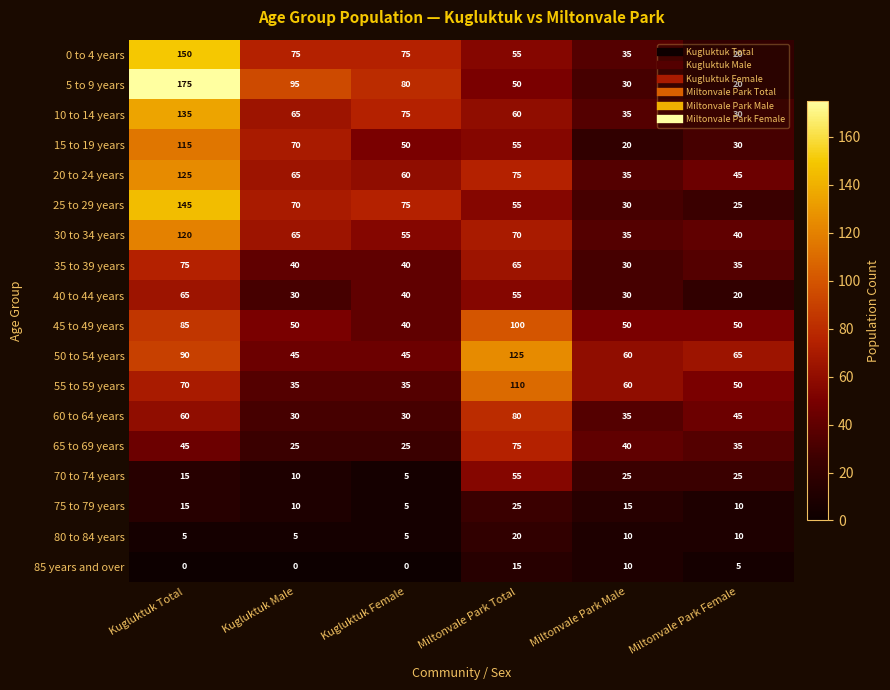

How many 55 to 59 years values are between 35 and 70?

5